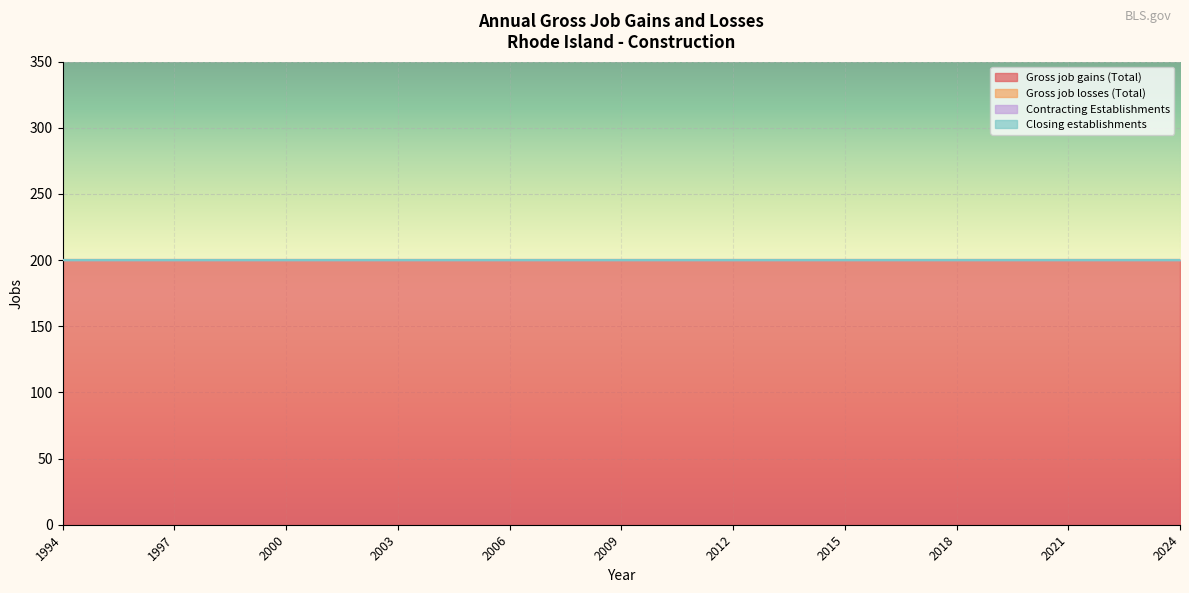

At which label is Gross job losses (Total) closest to 0?

1994